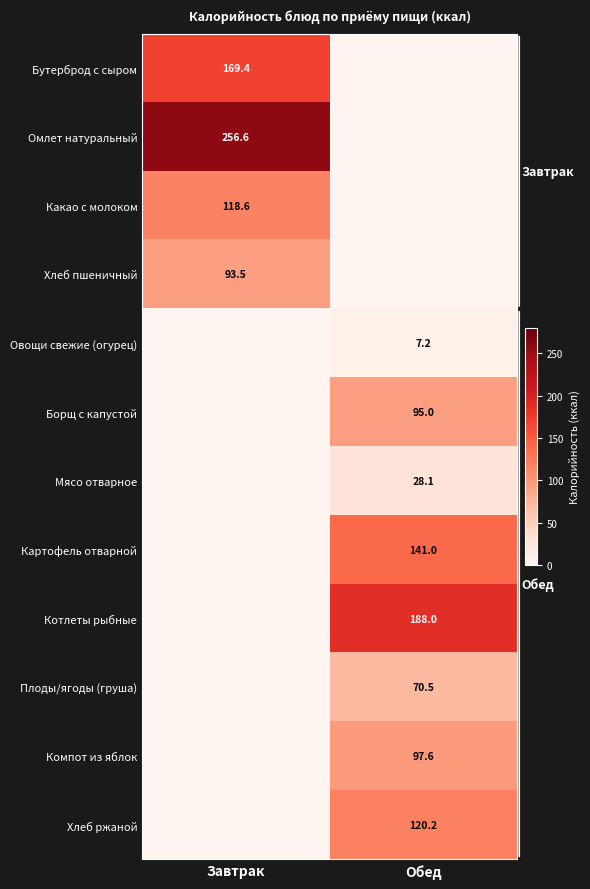

The Бутерброд с сыром series shows 296.1 at Завтрак. True or false?

False